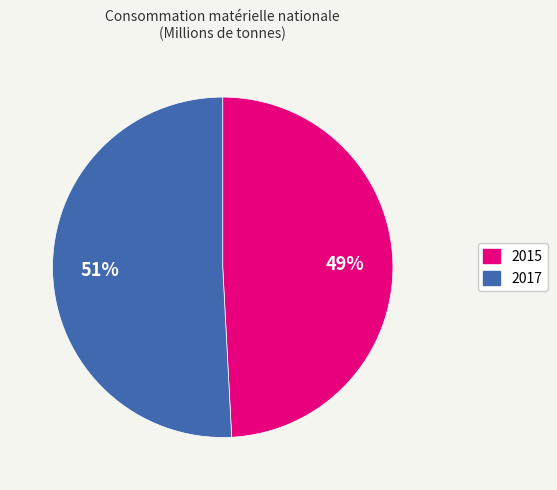

Is there any slice that represents more than half of the pie?

Yes